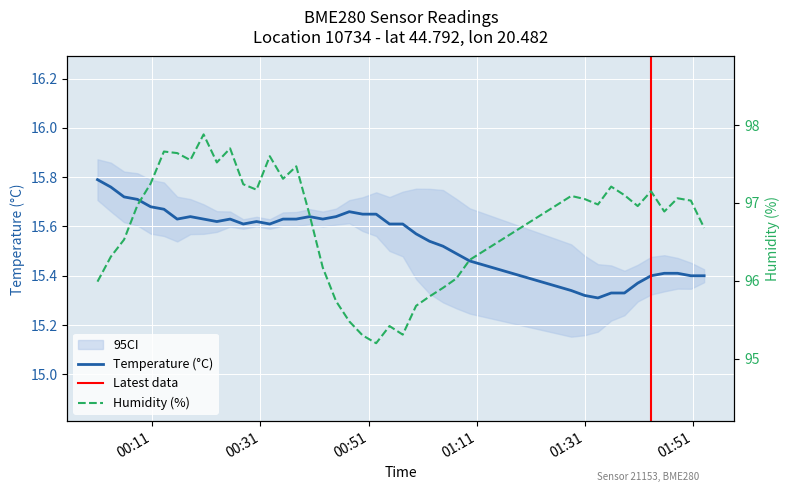

How many categories are shown in the chart?

40